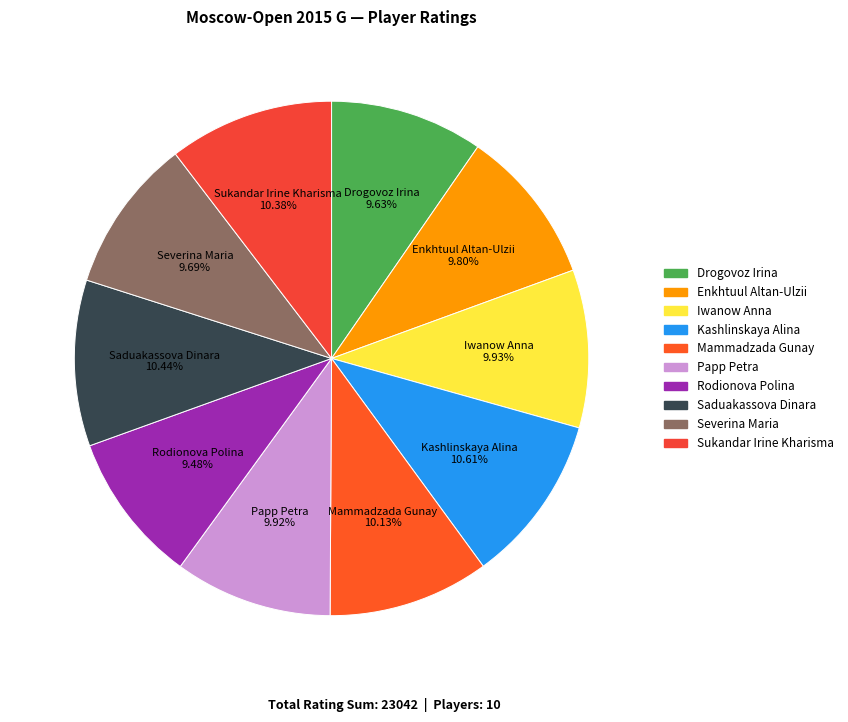

Does Enkhtuul Altan-Ulzii account for over 50% of the chart?

No